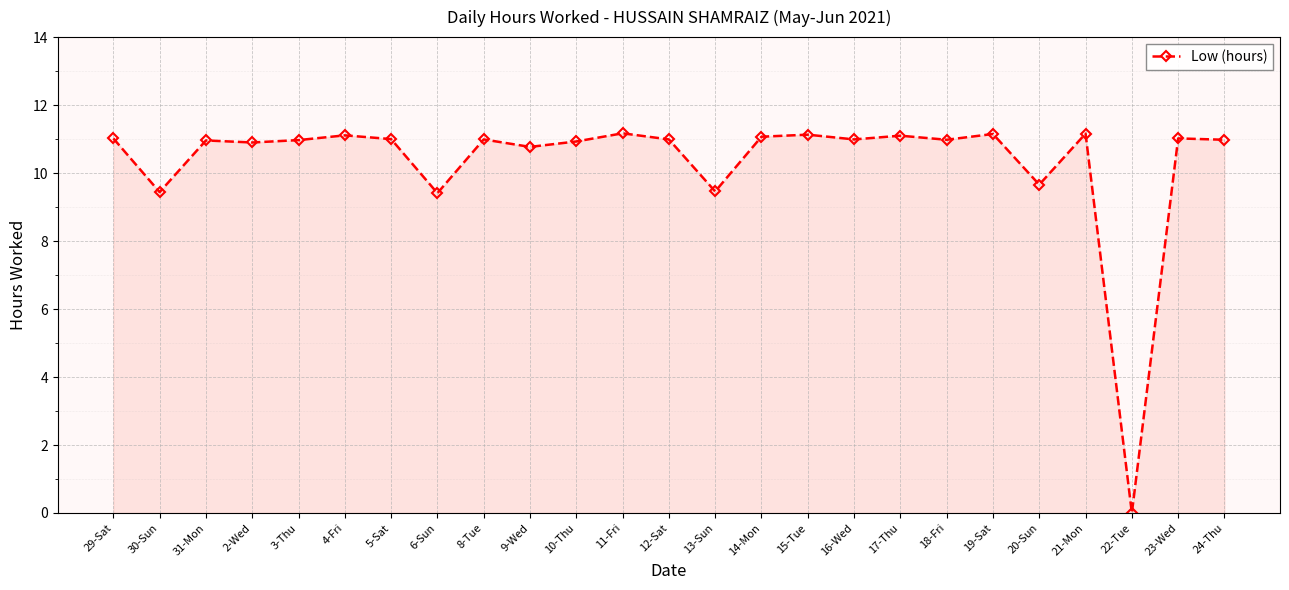

What is the maximum value shown in the chart?

11.2